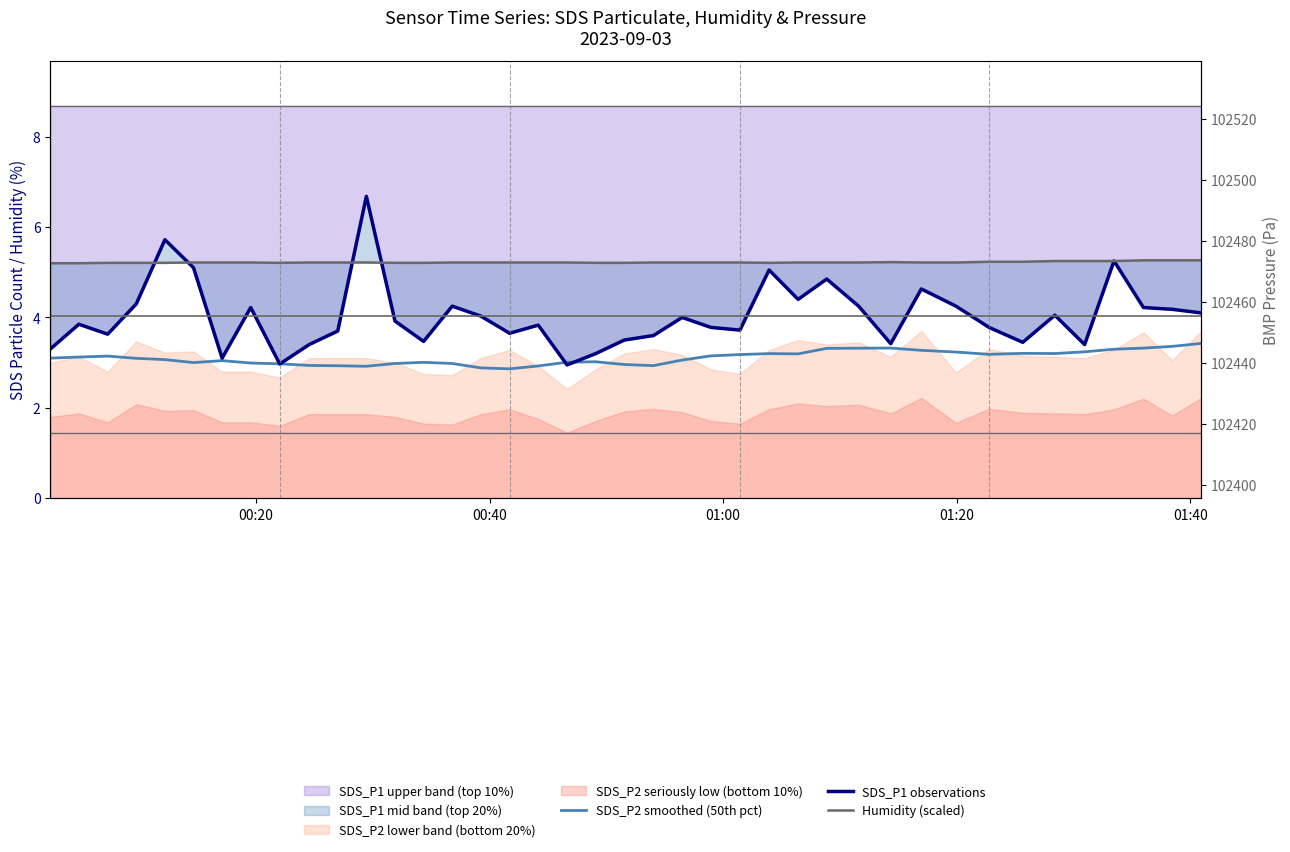

In SDS_P2 smoothed (50th pct), how many points are lower than both neighbors (excluding endpoints)?

7